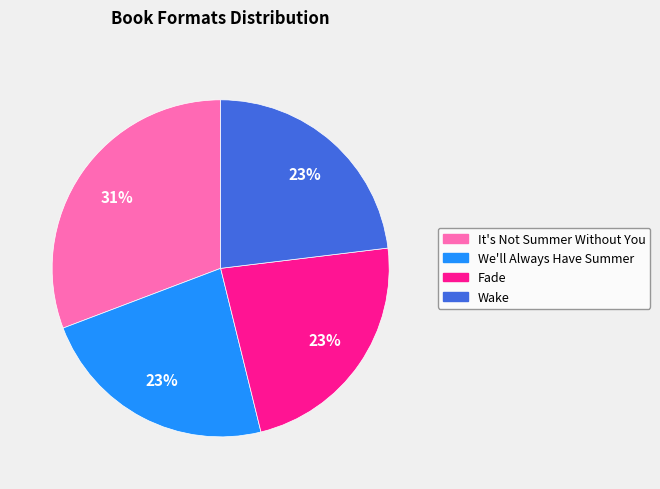

Does Wake represent more than half of the total?

No